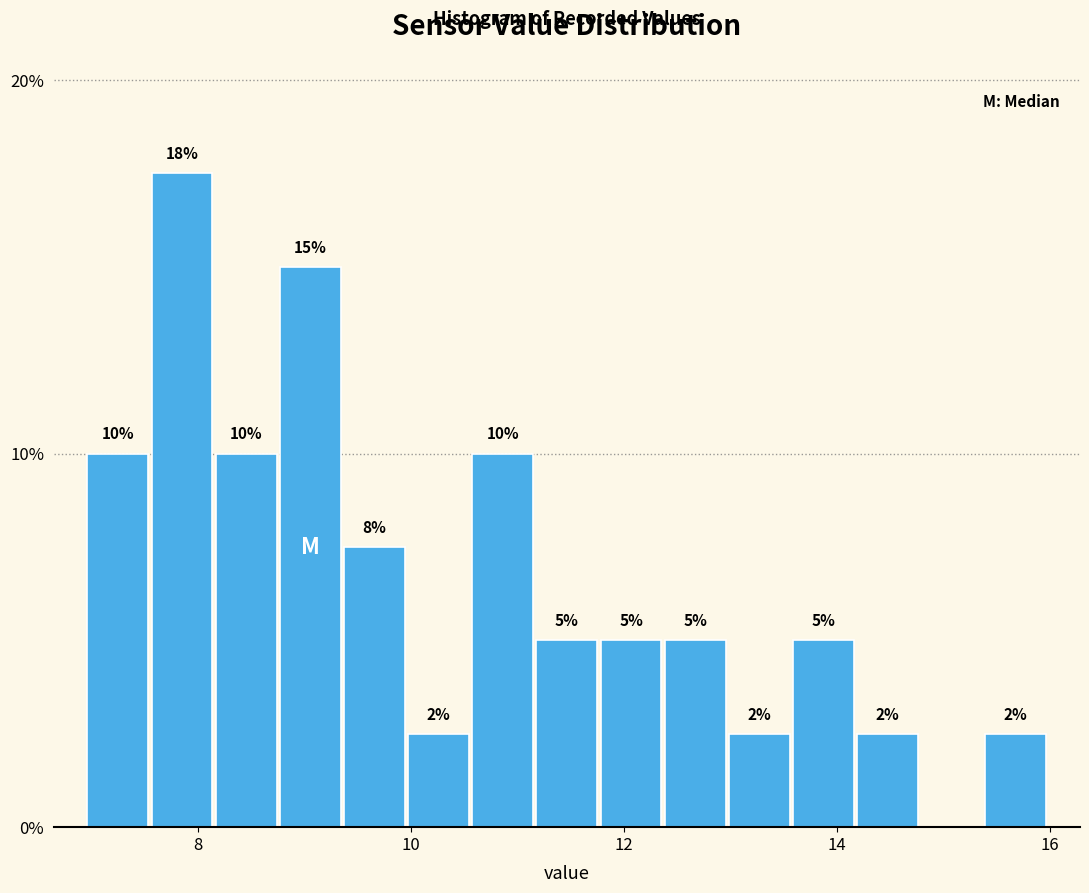

Around what value on the x-axis is the tallest bar? Give the approximate position of its centre, as read against the axis.

7.8